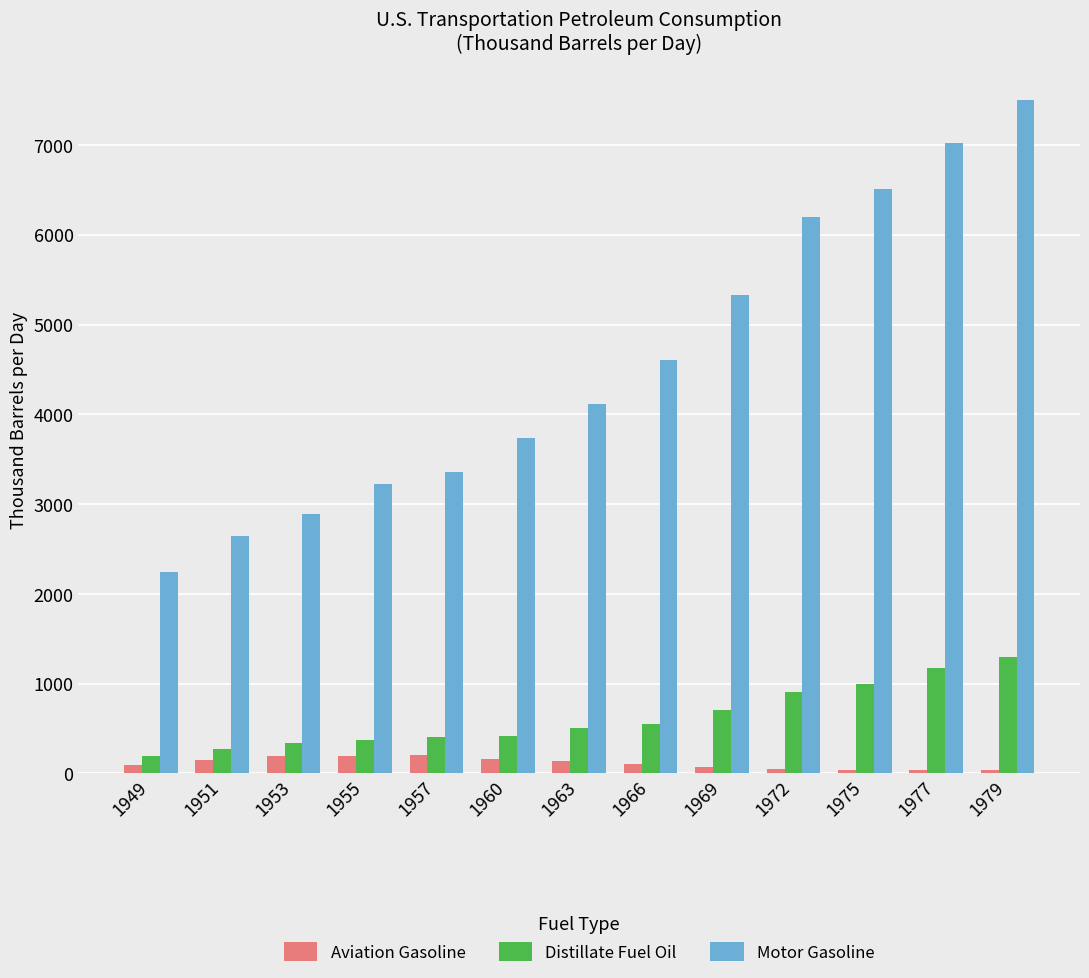

List the series in order of their peak value, highest first.

Motor Gasoline, Distillate Fuel Oil, Aviation Gasoline